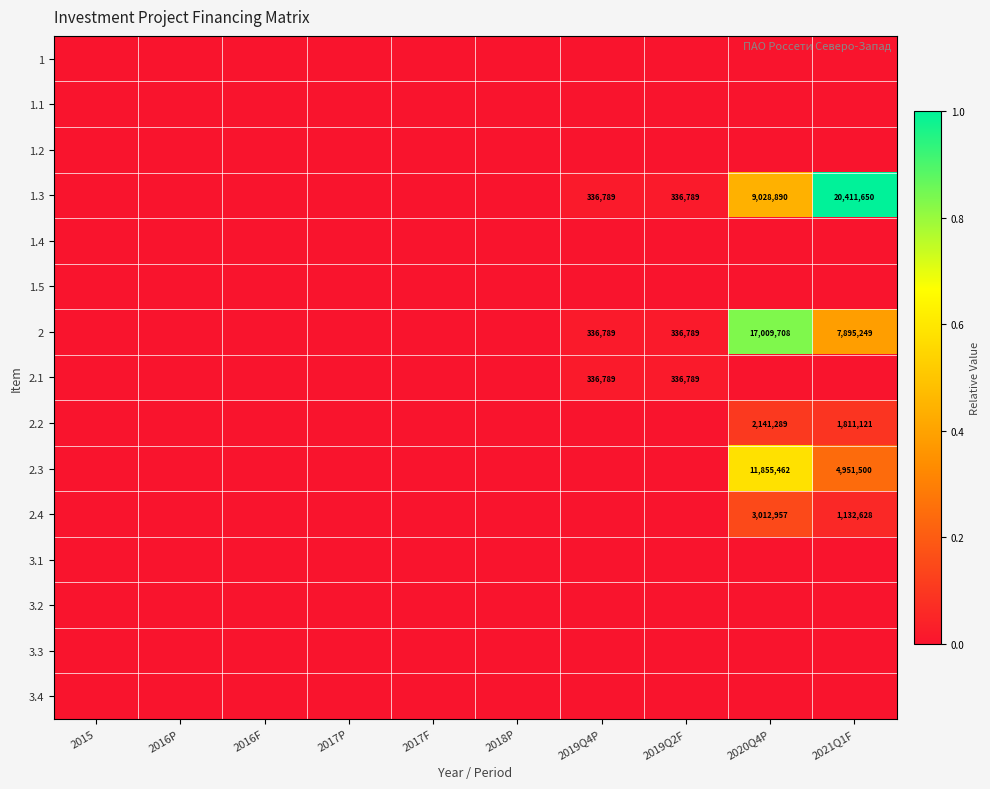

The 2.4 series shows 1132628 at 2021Q1F. True or false?

True